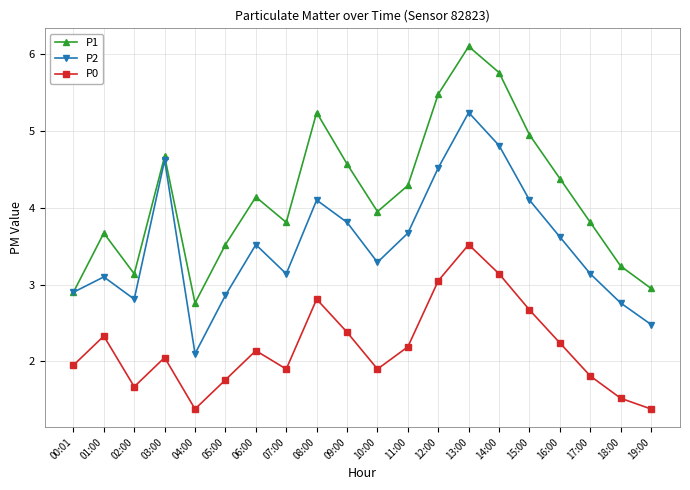

How many data points in P0 are above 2?

11